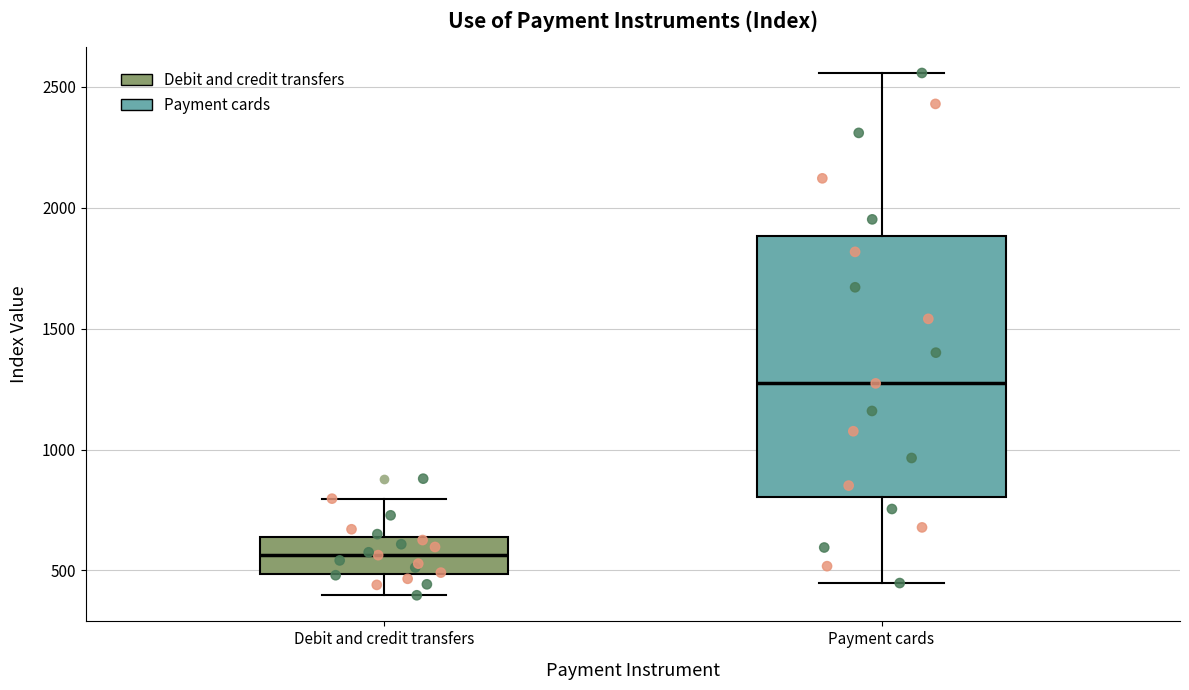

Comparing the boxes themselves (not the whiskers), which one is the tallest?

Payment cards